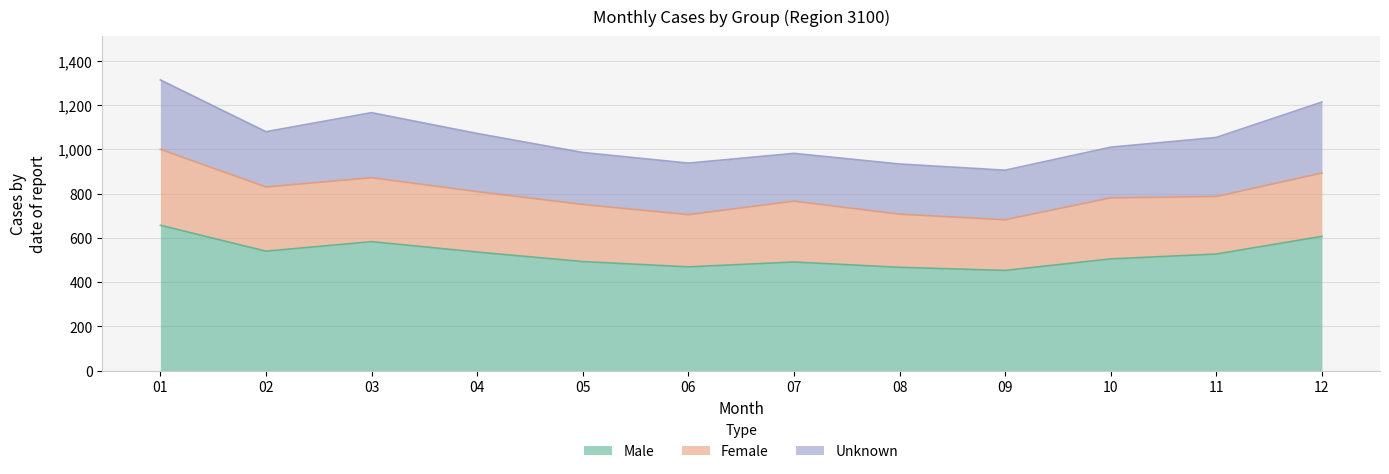

Rank the series by their maximum value, from highest to lowest.

Male, Female, Unknown